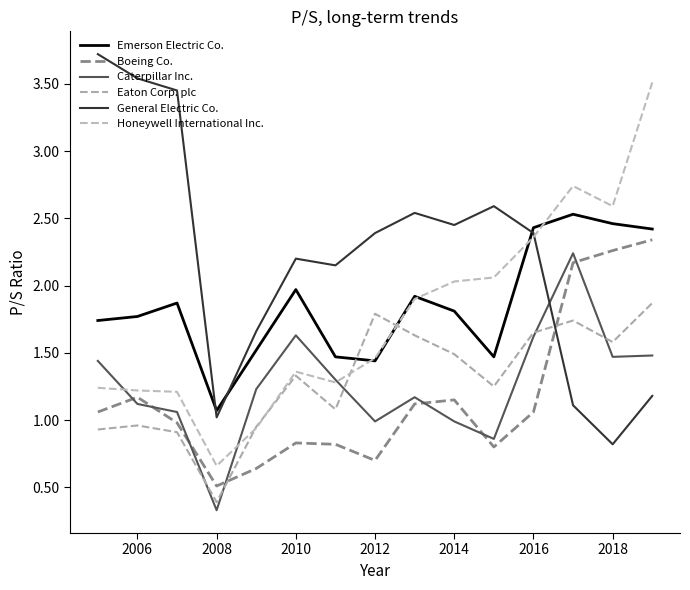

At which category does General Electric Co. reach its first local valley?

2008